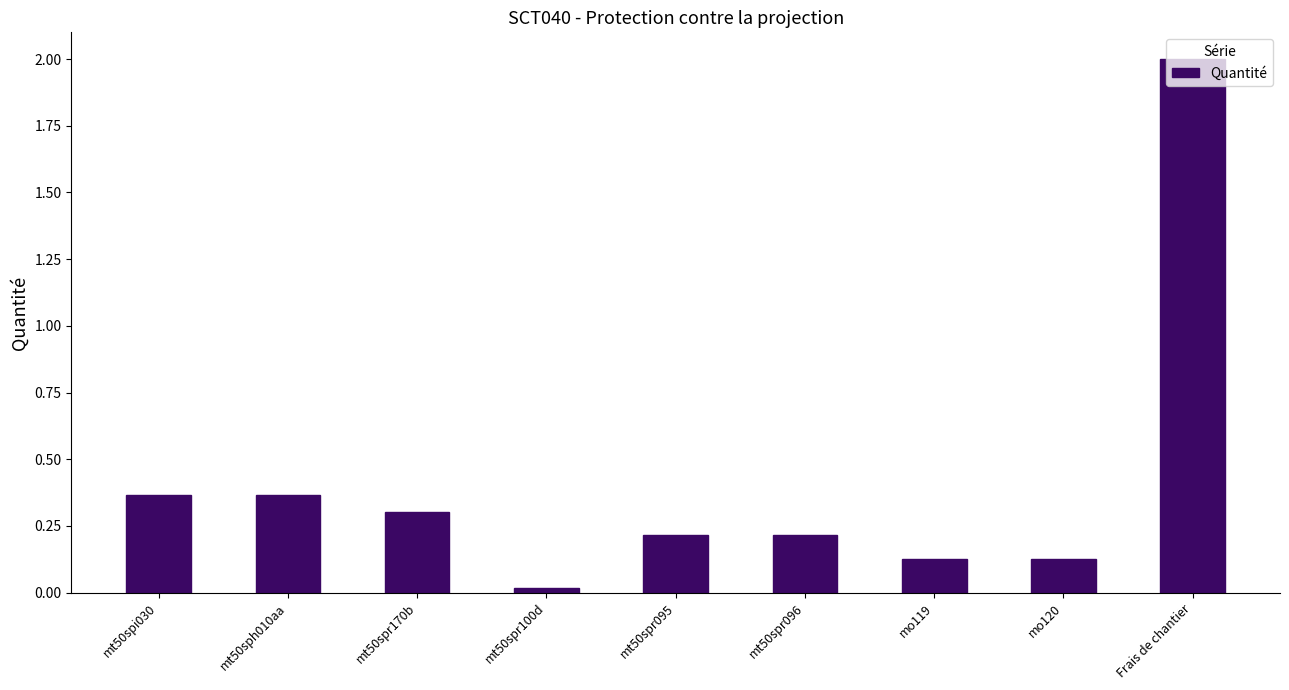

Is it true that the value at mo119 is 0.2?

False